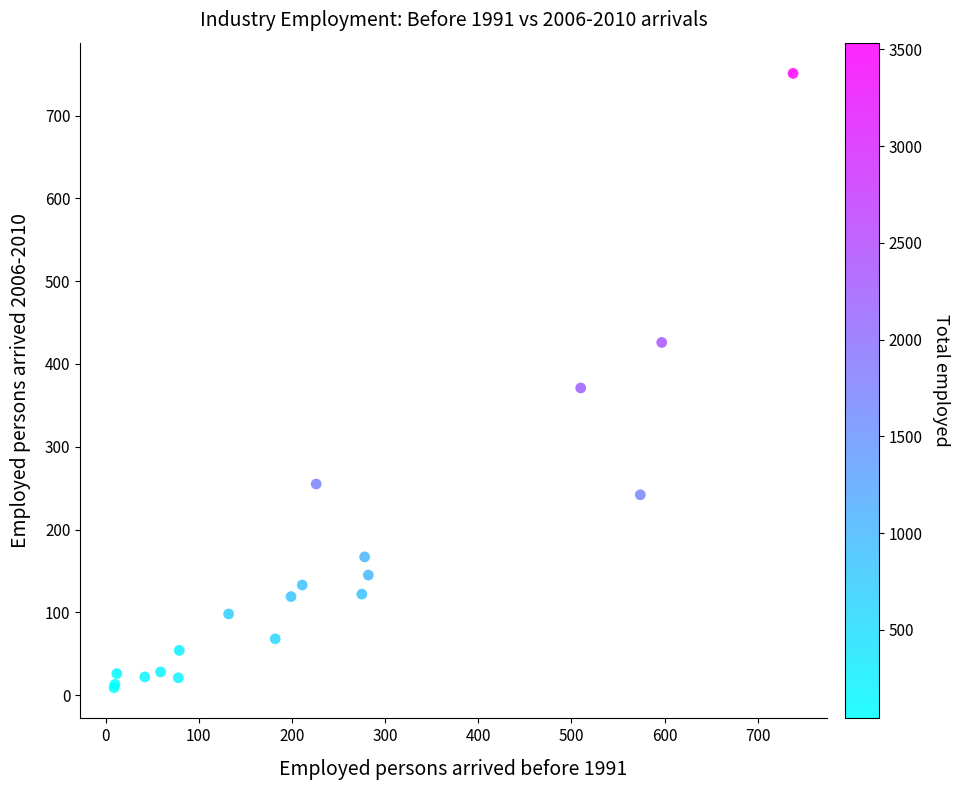

What Y value in the scatter plot is closest to 380?

371